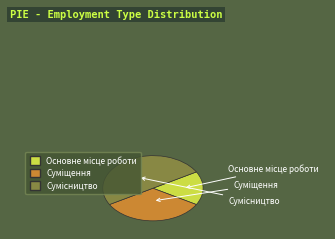

The Суміщення slice represents 24% of the pie. True or false?

False